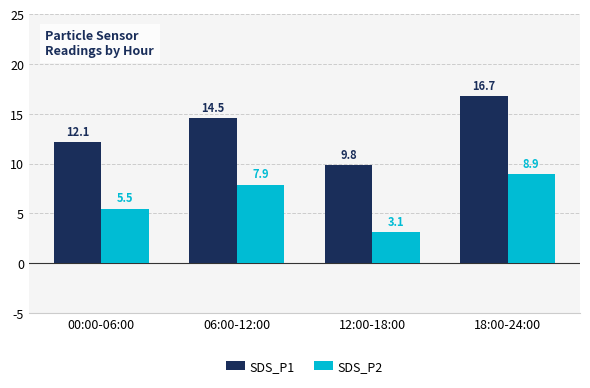

How many bars are there in each group?

2